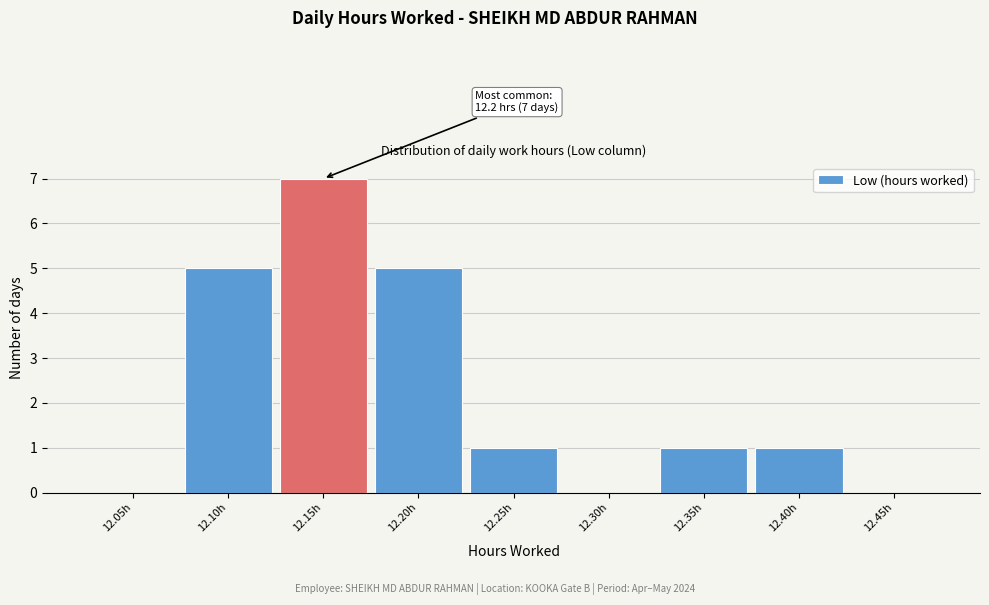

Reading left to right, extract all data points from this chart.

12.05h=0	12.10h=5	12.15h=7	12.20h=5	12.25h=1	12.30h=0	12.35h=1	12.40h=1	12.45h=0